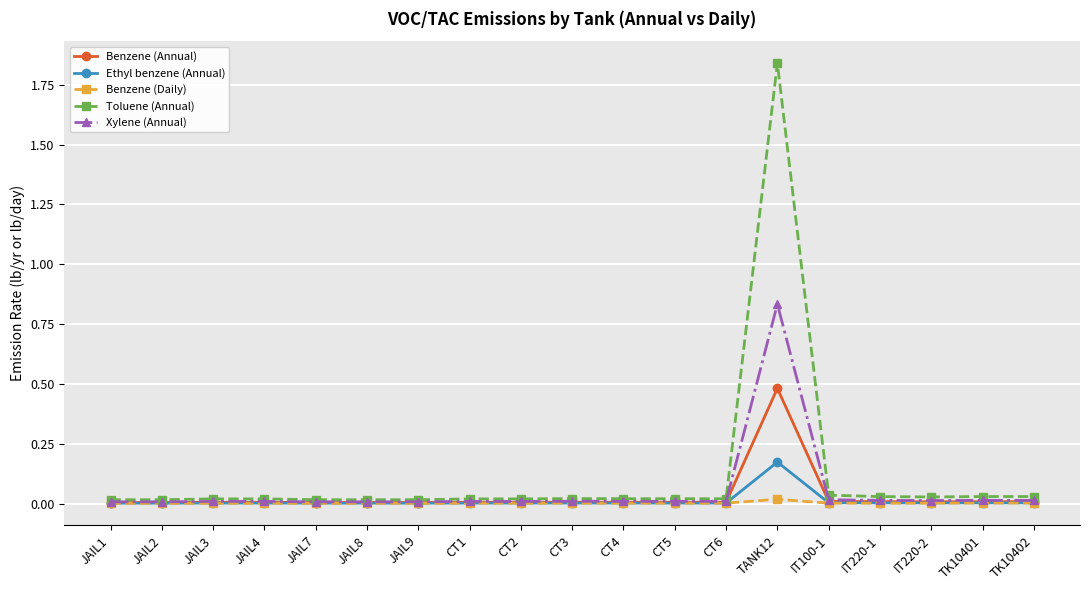

Is this an area chart (filled region under the line)?

No